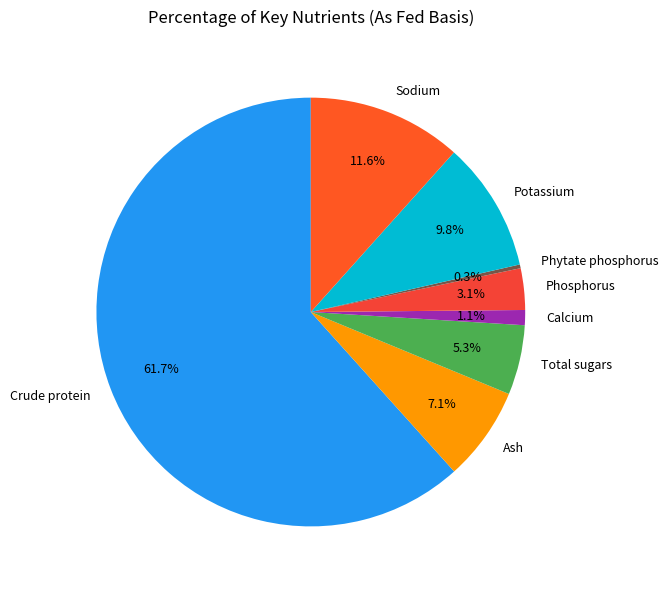

Is there any slice that represents more than half of the pie?

Yes